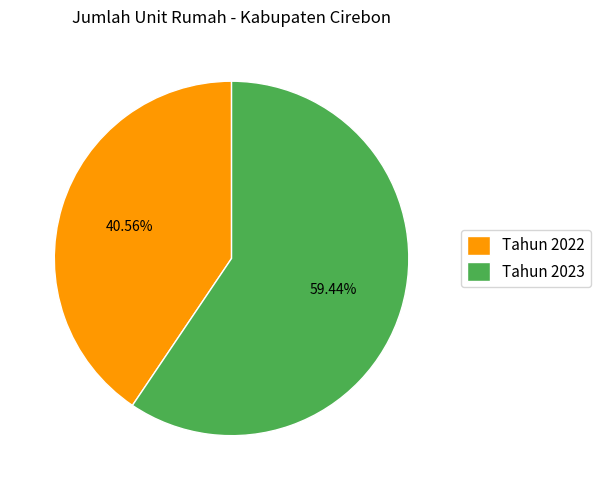

To the nearest percent, what is the difference between the largest and smallest slice percentages?

19%